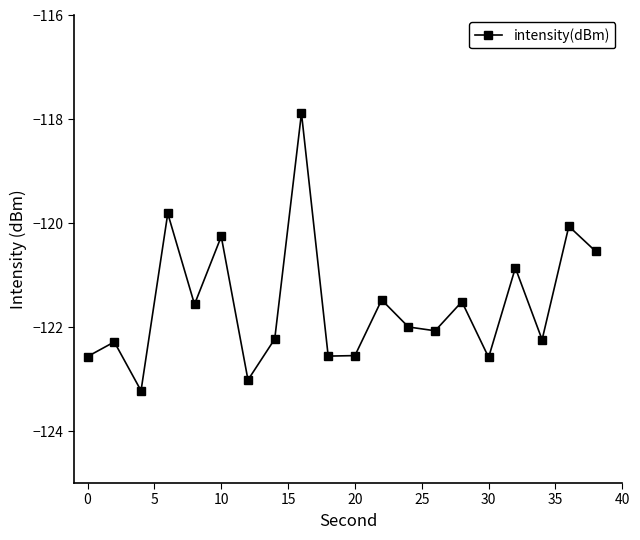

What is the difference between the maximum and minimum values?

5.3